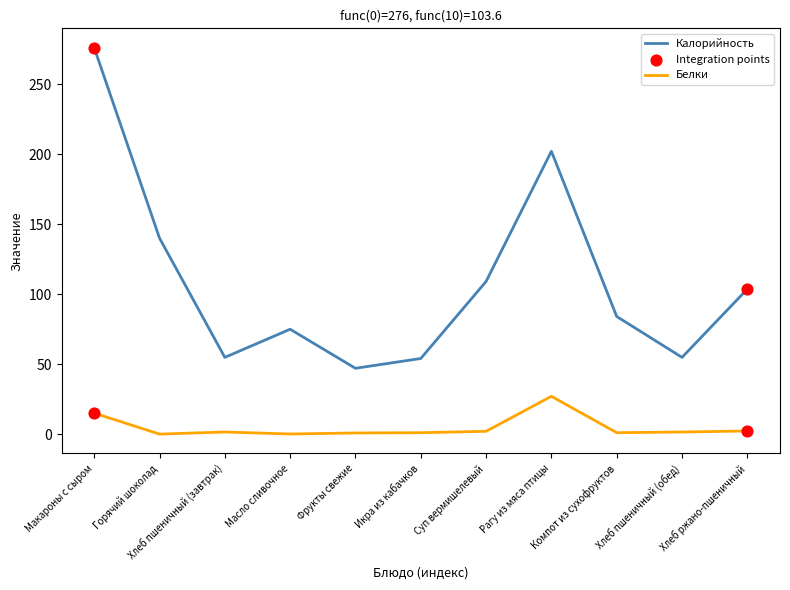

True or false: Калорийность and Белки cross at least once.

False